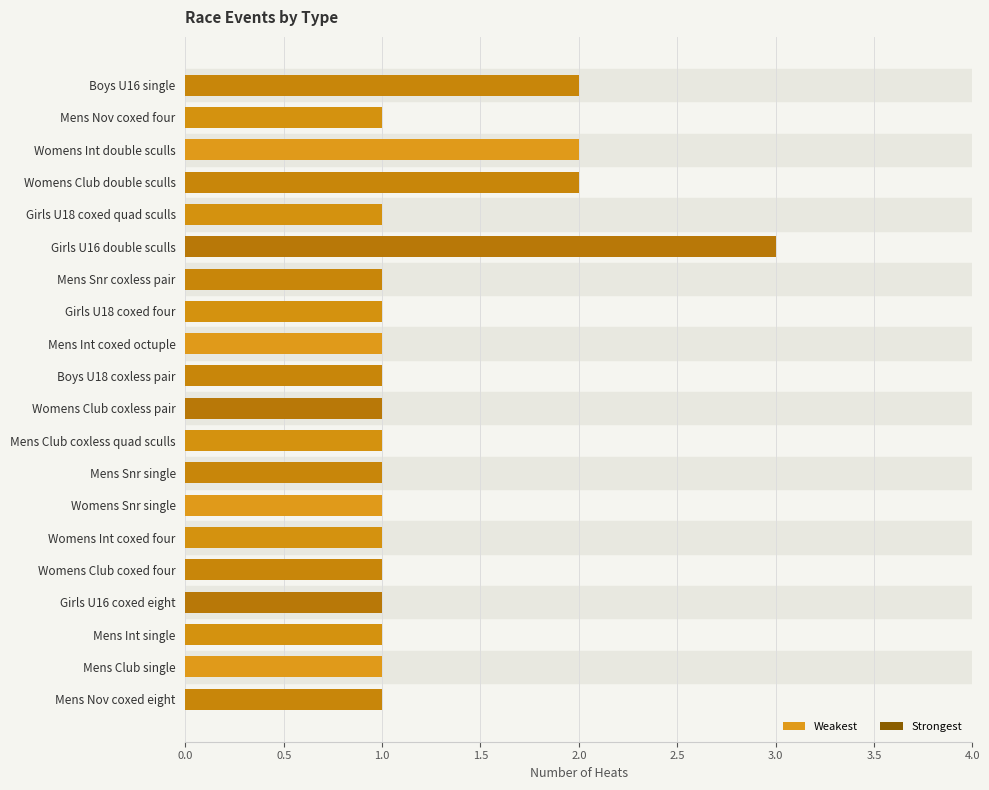

The value at Mens Int single is 1. True or false?

True